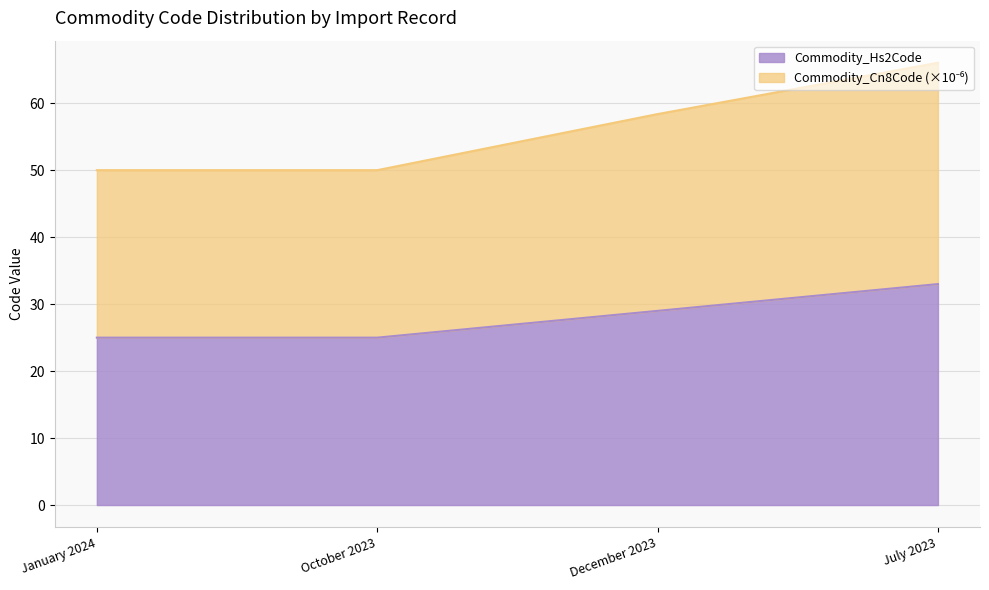

At which label is Commodity_Cn8Code closest to 58?

December 2023